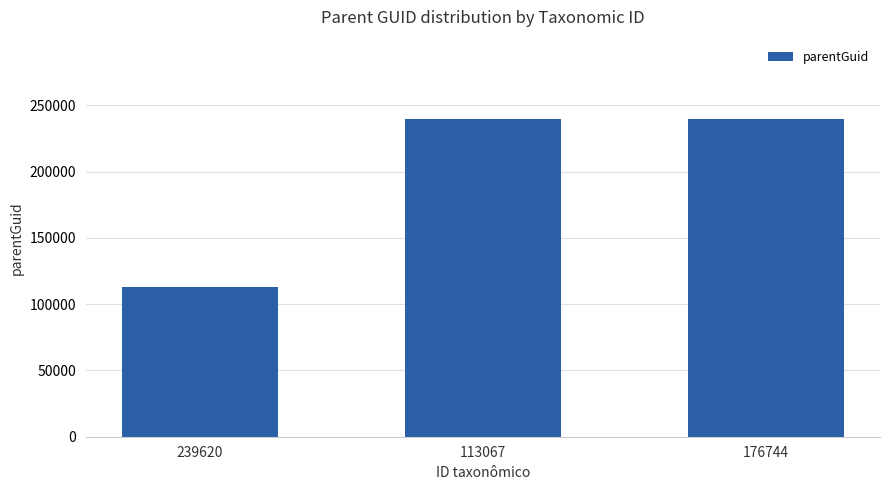

What is the minimum value shown in the chart?

113107